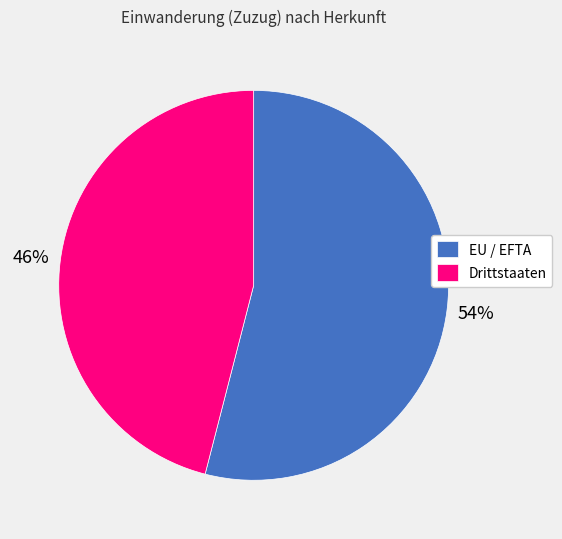

Which has a higher value, EU / EFTA or Drittstaaten?

EU / EFTA